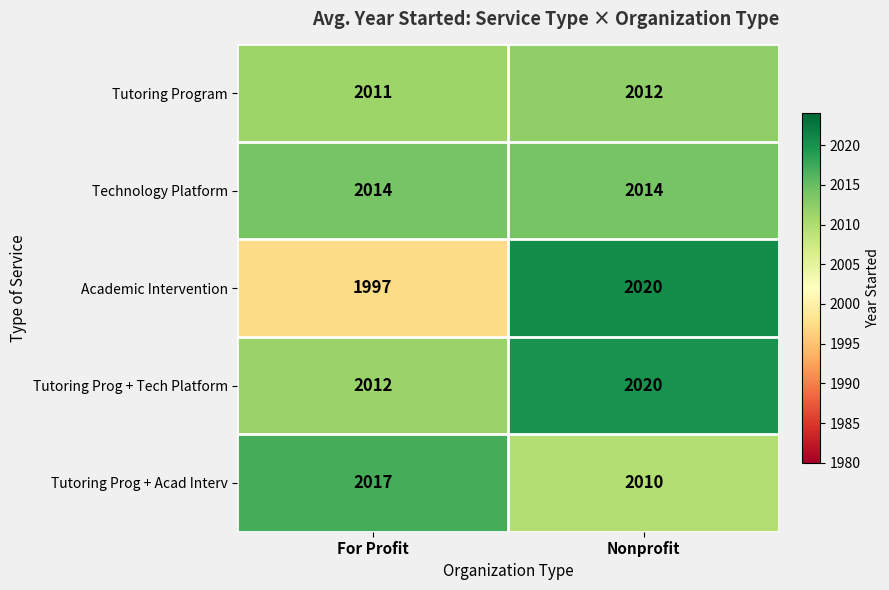

What is the difference between the highest and lowest values at Nonprofit?

10